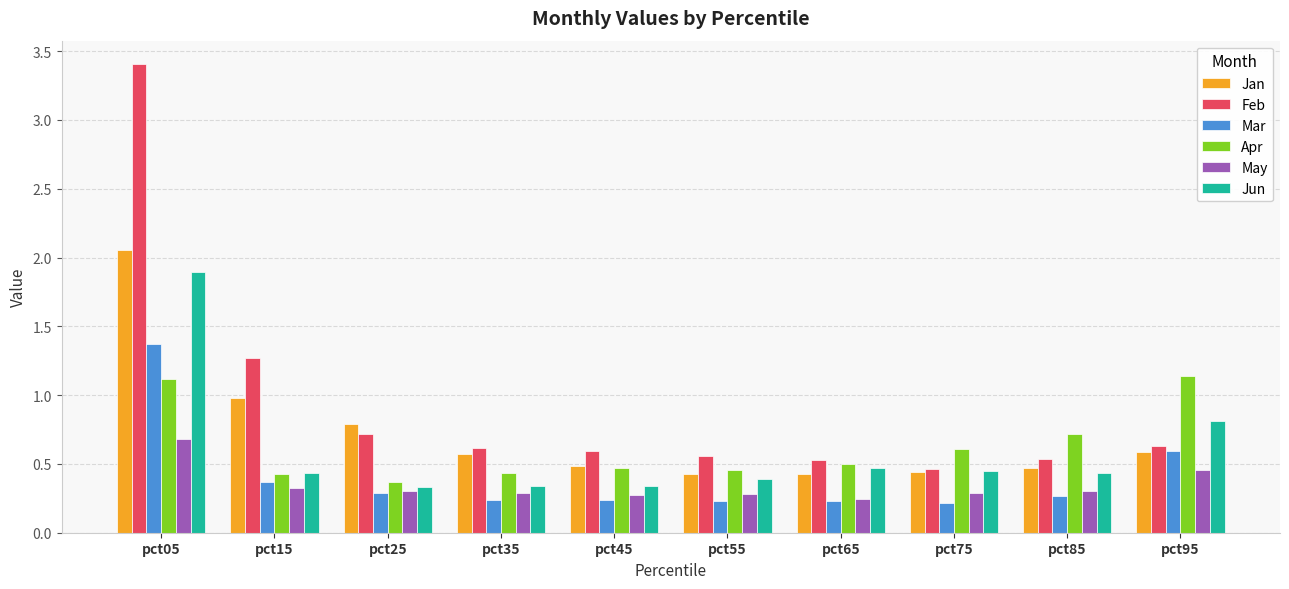

At pct05, list the series in order from smallest to largest.

May, Apr, Mar, Jun, Jan, Feb